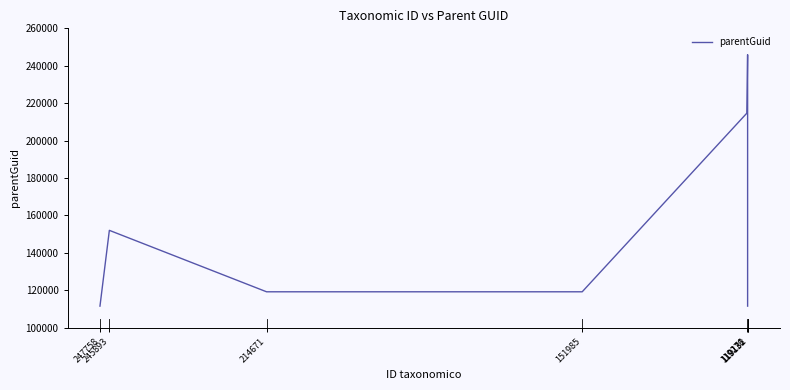

True or false: the data shows 355674 at 119276.

False